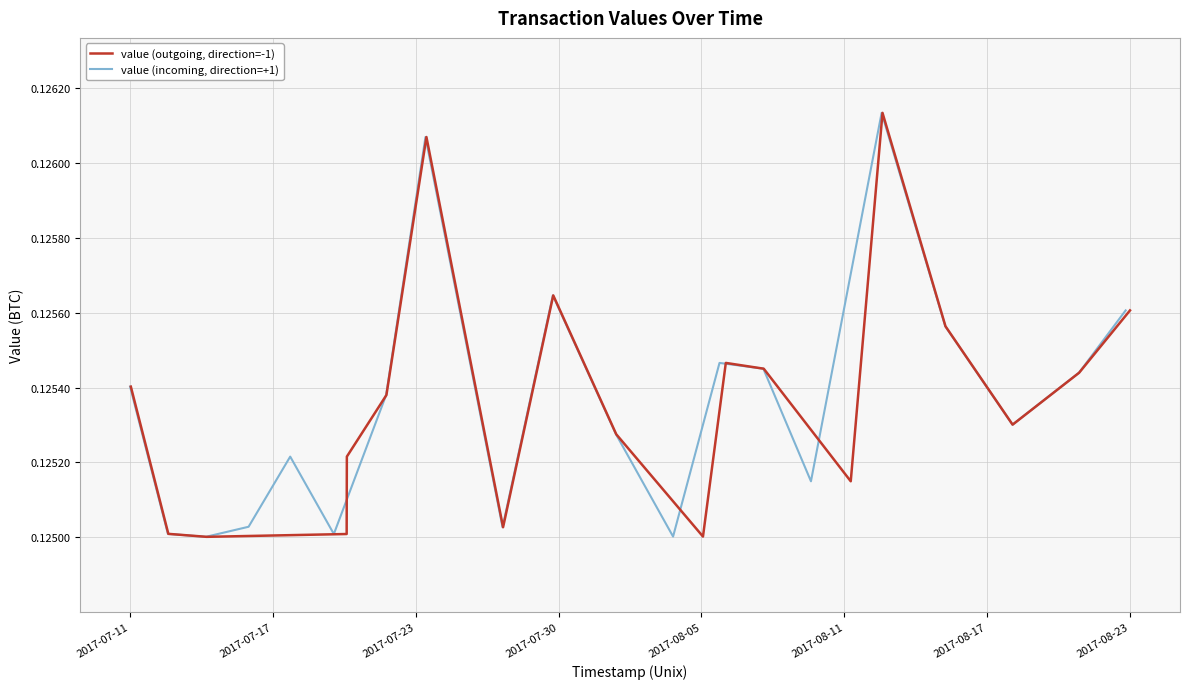

How many lines are shown in the chart?

2